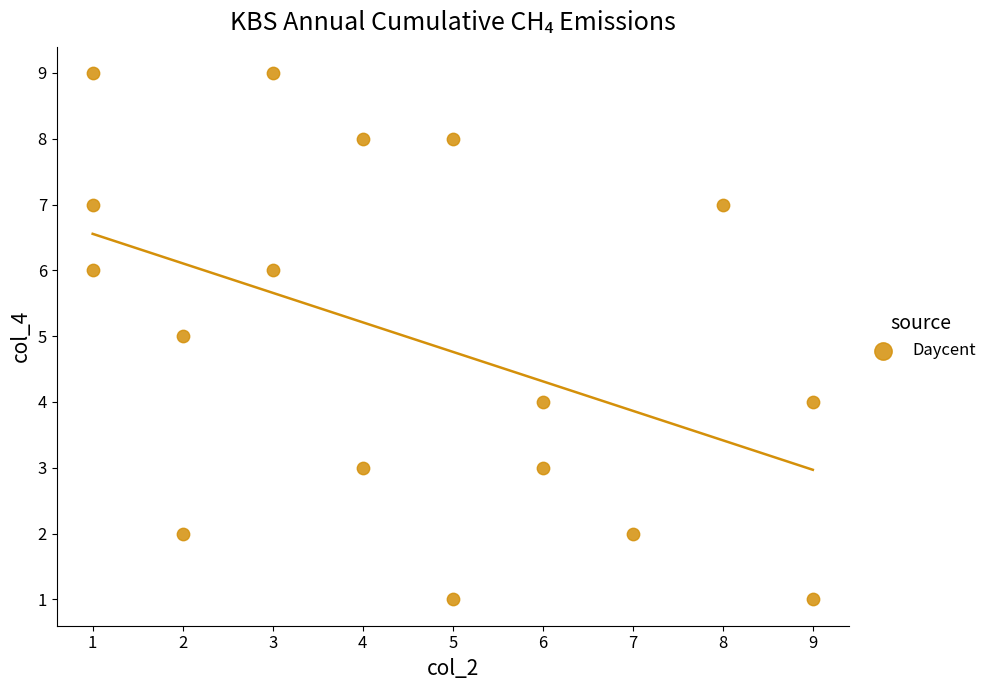

What is the range of Y values (max minus min)?

8